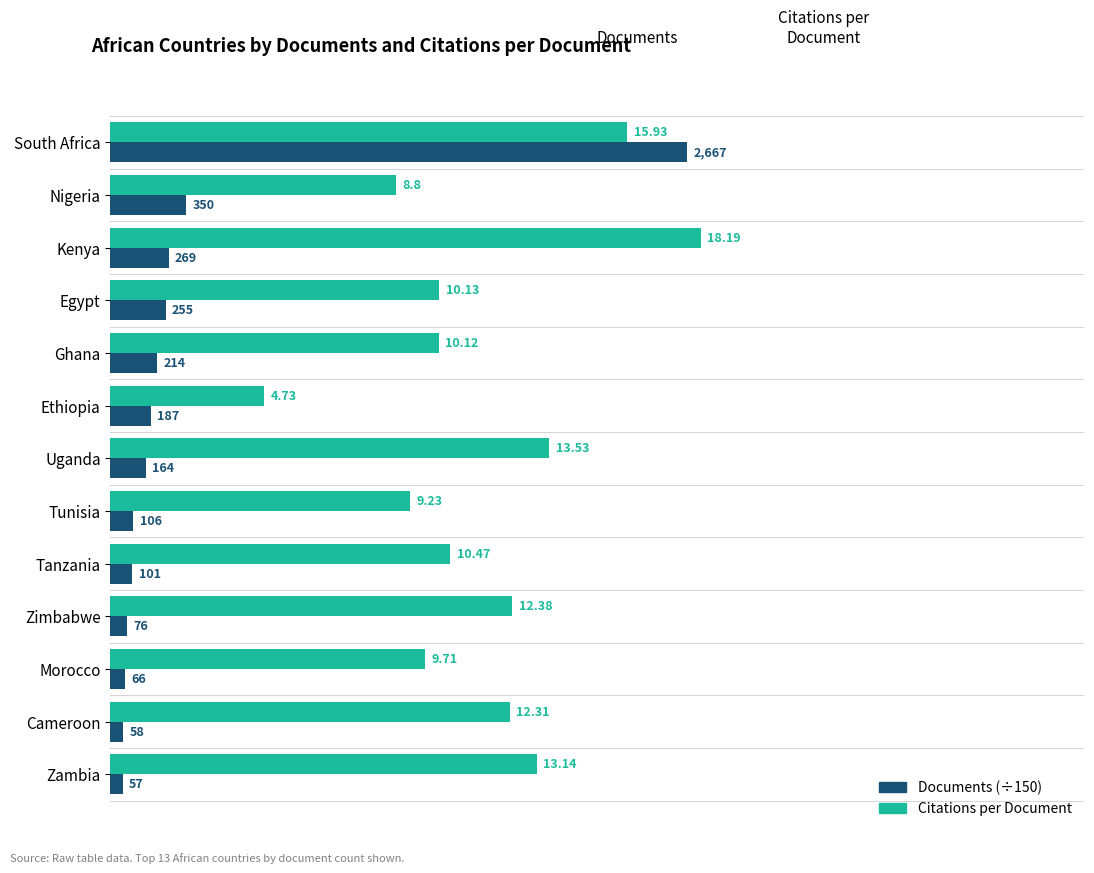

What is the average value of the Citations per Document series?

11.4